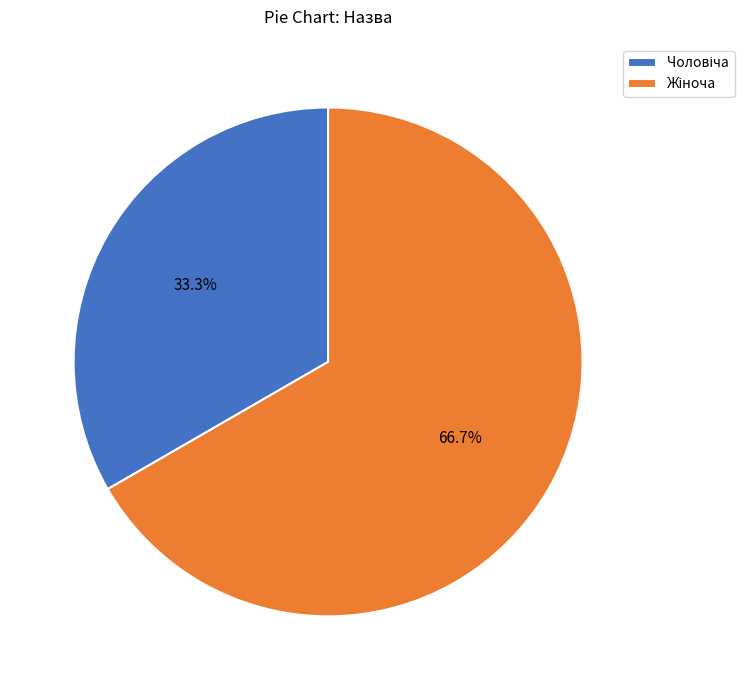

Count the number of slices in the pie.

2